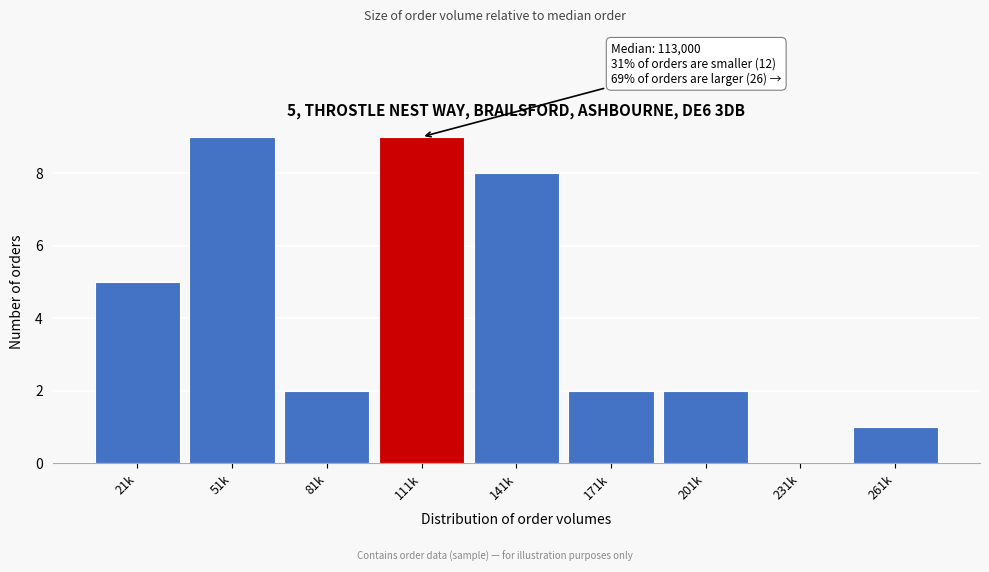

Reading left to right, what are all the values shown in this chart?

21k=5	51k=9	81k=2	111k=9	141k=8	171k=2	201k=2	231k=0	261k=1